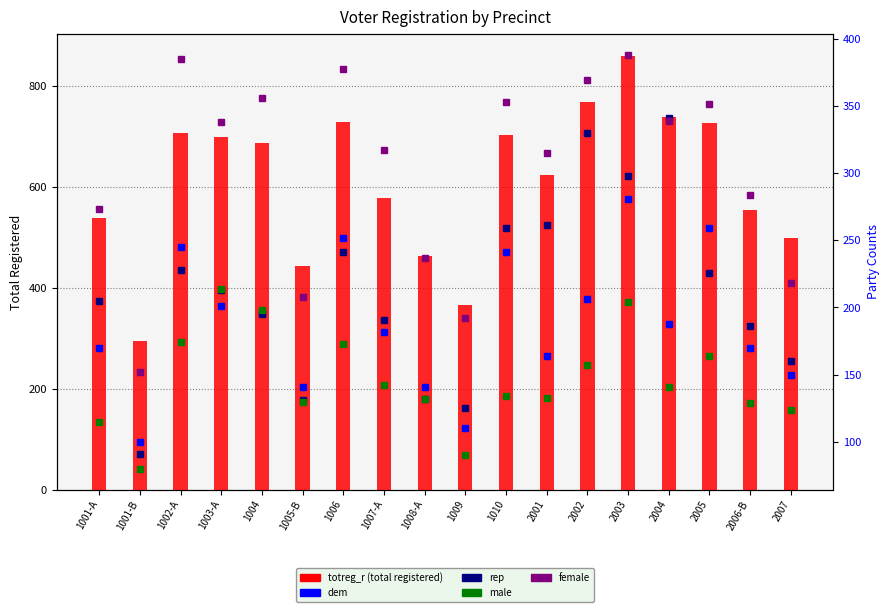

Does the chart contain any negative values?

No